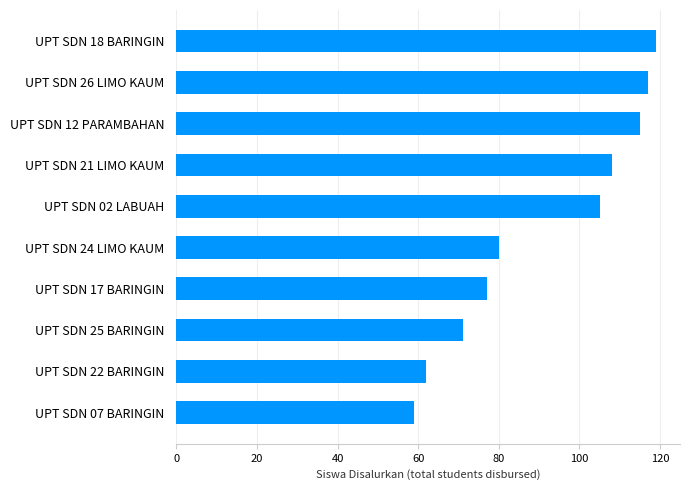

Reading bottom to top, what are all the values shown in this chart?

59	62	71	77	80	105	108	115	117	119